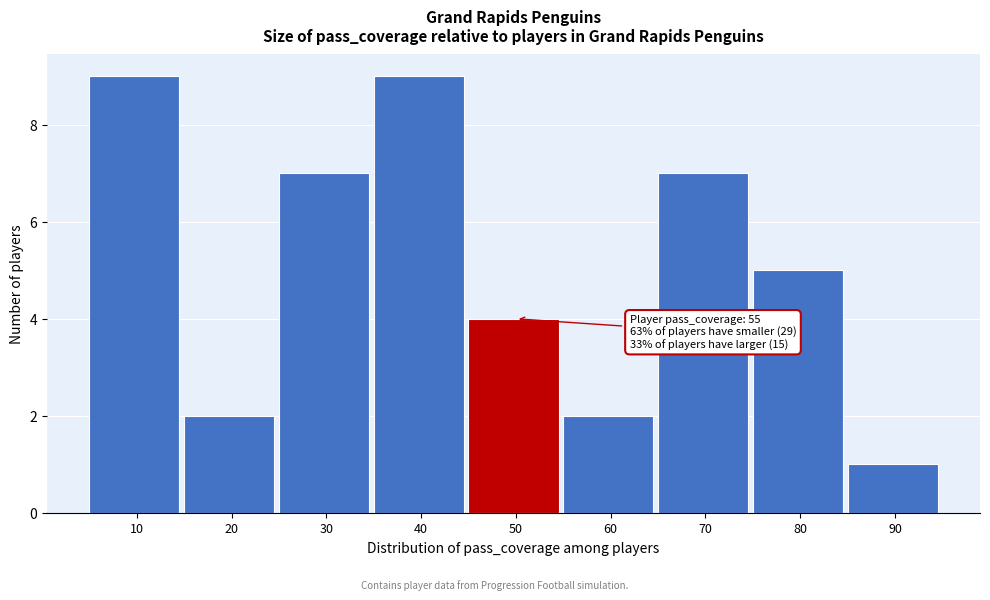

Reading right to left, transcribe all the data shown in this chart.

90=1	80=5	70=7	60=2	50=4	40=9	30=7	20=2	10=9